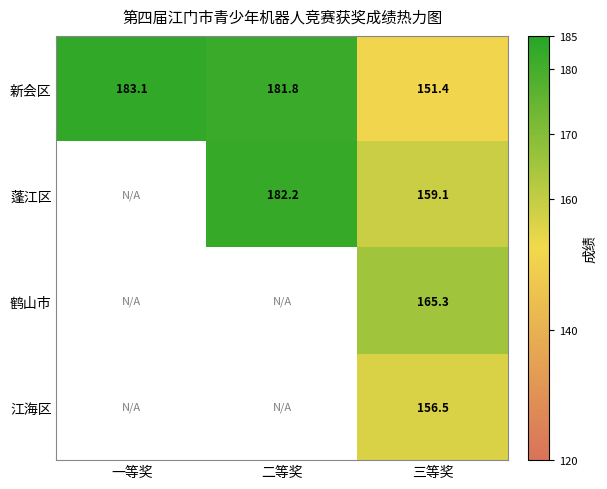

How many values in the 新会区 series are below 181?

1